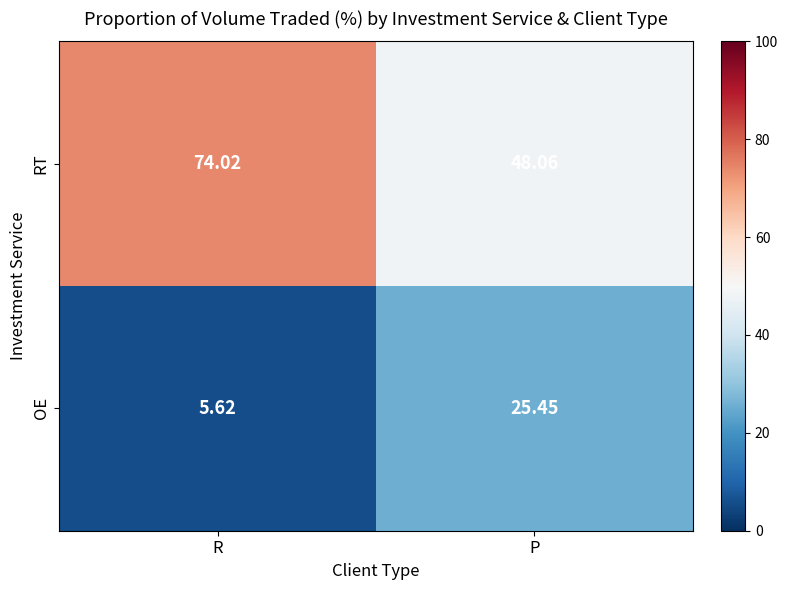

Rank the series by their average value, from lowest to highest.

OE, RT